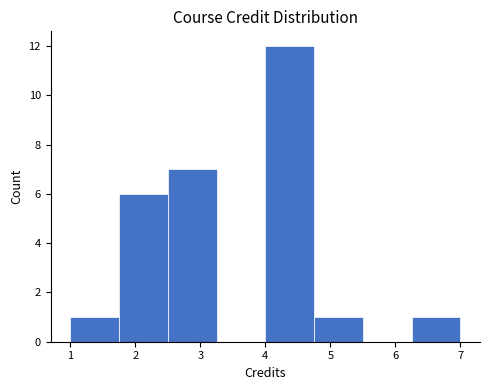

Reading left to right, list every bar in this chart as the range it spans on the x-axis followed by its height. Neither the bar edges nor the heights are printed on the chart, so give them approximately, as read against the axes.

1.00 to 1.75: 1
1.75 to 2.50: 6
2.50 to 3.25: 7
3.25 to 4.00: 0
4.00 to 4.75: 12
4.75 to 5.50: 1
5.50 to 6.25: 0
6.25 to 7.00: 1